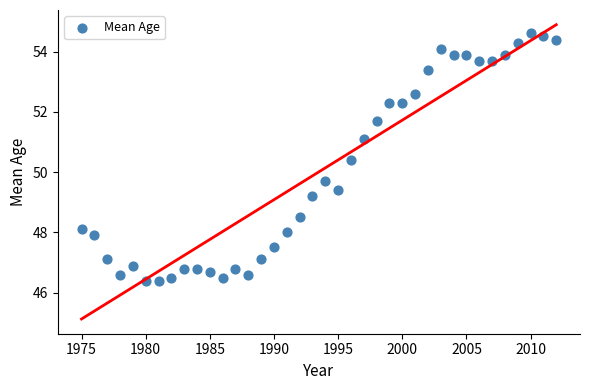

What is the range of Y values (max minus min)?

8.2